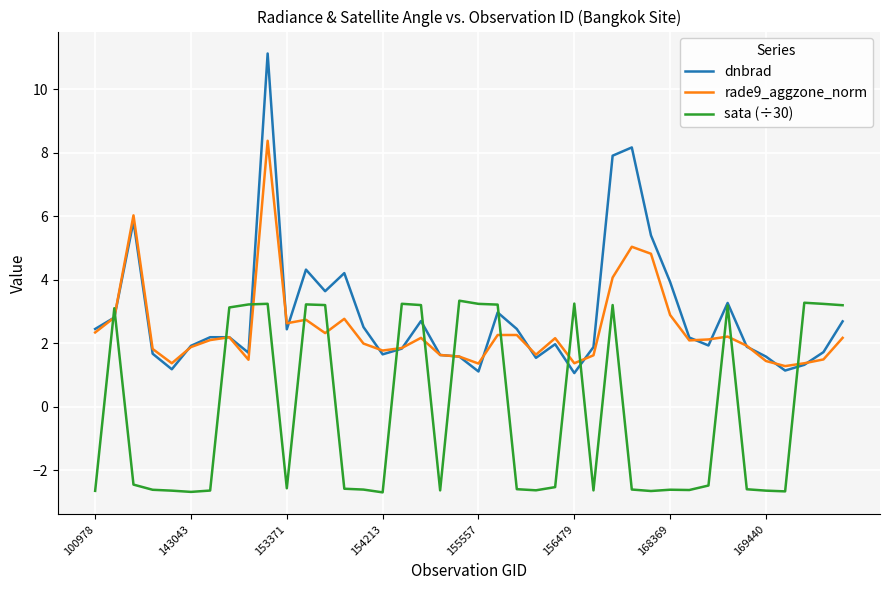

Which series ends up on top after the final intersection of sata (÷30) and rade9_aggzone_norm?

sata (÷30)